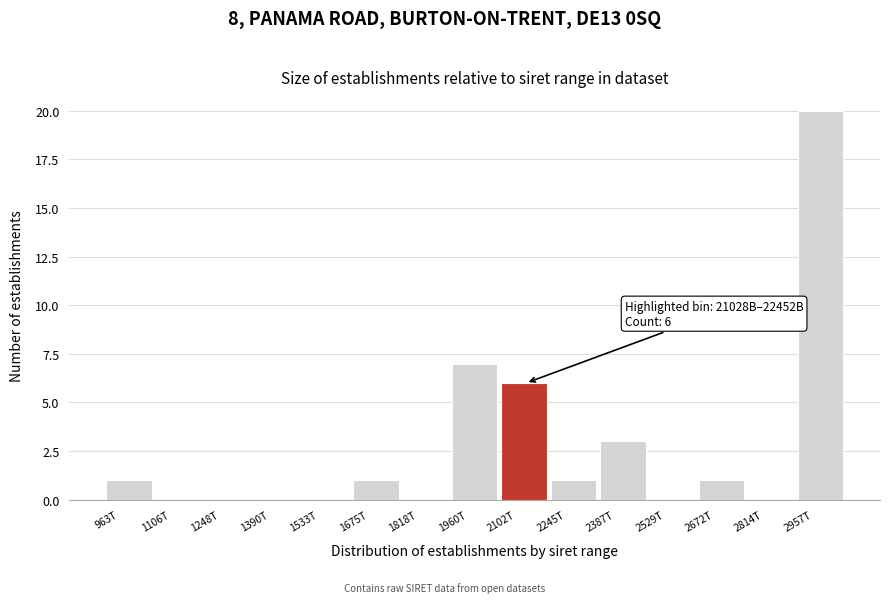

Reading right to left, transcribe all the data shown in this chart.

2957T=20	2814T=0	2672T=1	2529T=0	2387T=3	2245T=1	2102T=6	1960T=7	1818T=0	1675T=1	1533T=0	1390T=0	1248T=0	1106T=0	963T=1